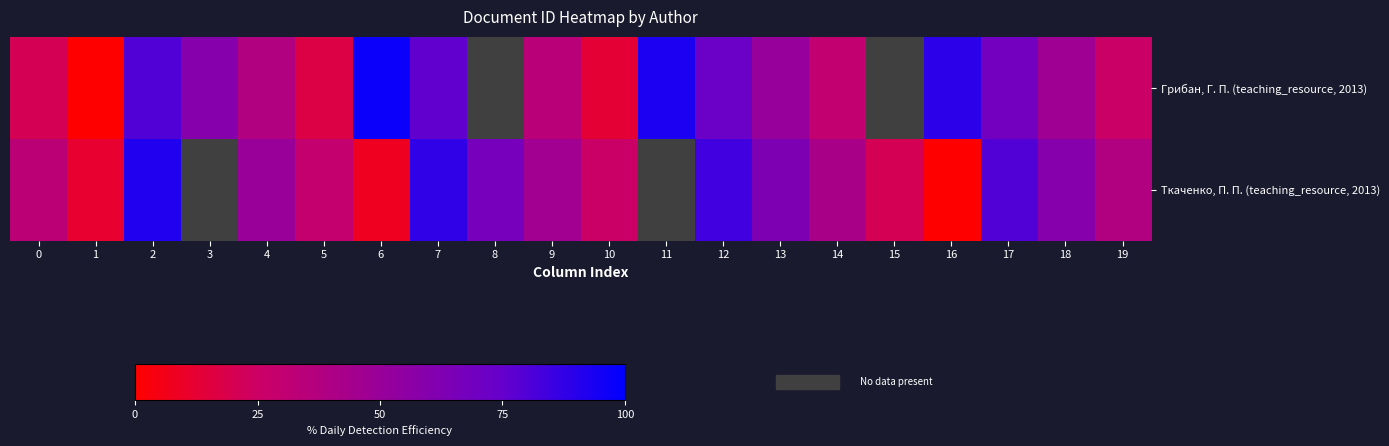

Reading left to right, transcribe all the data shown in this chart.

Грибан, Г. П. (teaching_resource, 2013): 0=21	1=0	2=80	3=59	4=38	5=17	6=97	7=76	8=55	9=34	10=13	11=93	12=72	13=51	14=30	15=9	16=89	17=68	18=47	19=26
Ткаченко, П. П. (teaching_resource, 2013): 0=33	1=12	2=92	3=71	4=50	5=29	6=8	7=88	8=67	9=46	10=25	11=4	12=84	13=63	14=42	15=21	16=0	17=80	18=59	19=38